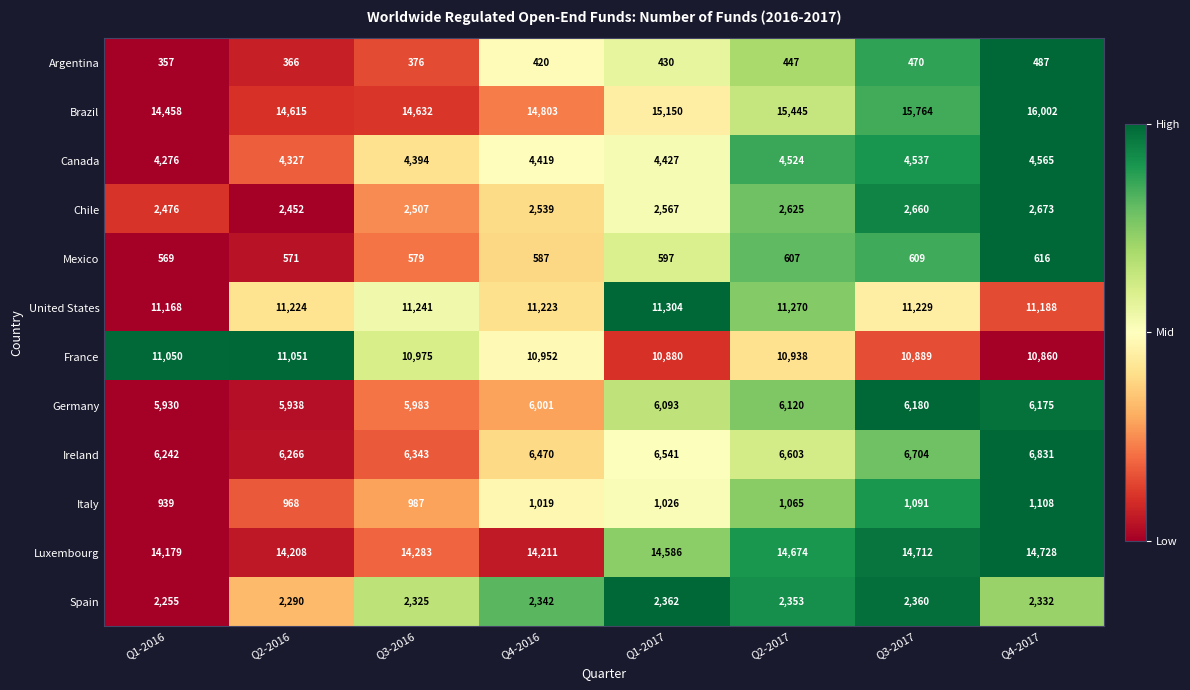

Count the number of categories in the chart.

8